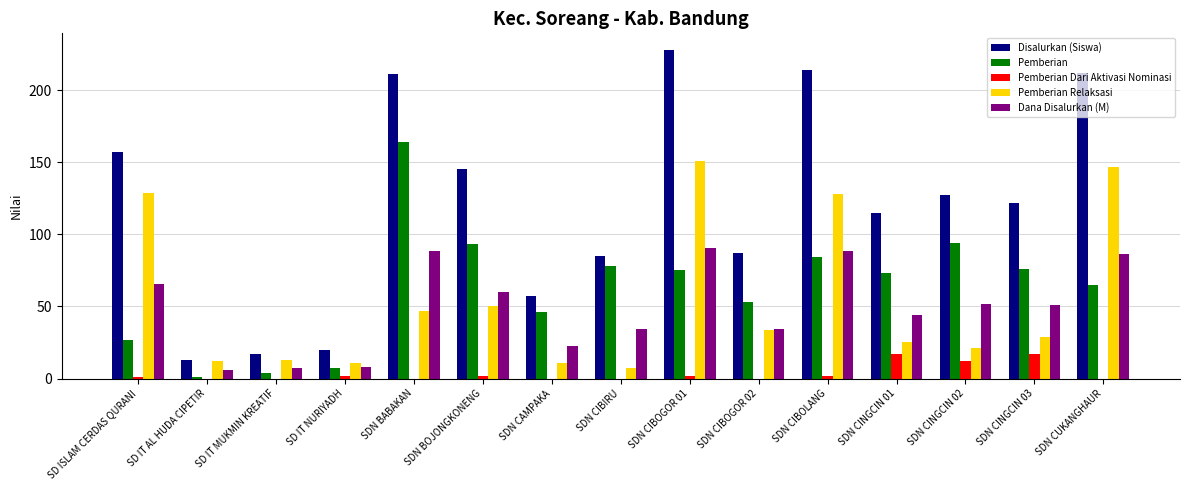

What is the greatest value displayed?

228.0